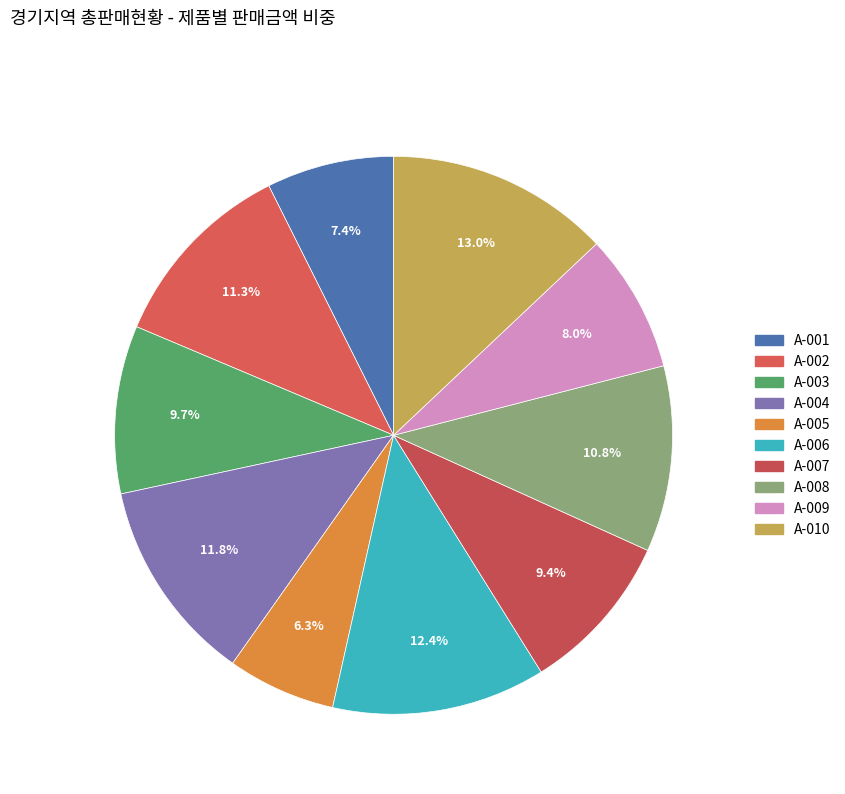

To the nearest percent, what portion does A-006 represent?

12%